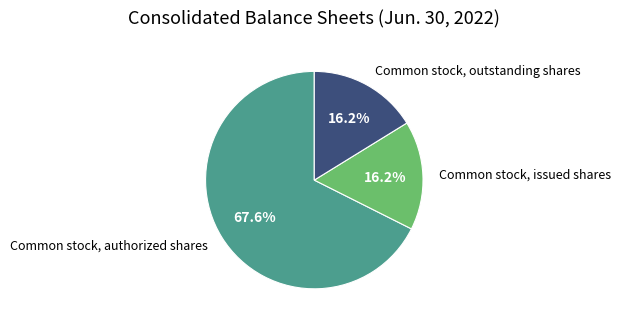

Which has a higher value, Common stock, outstanding shares or Common stock, authorized shares?

Common stock, authorized shares